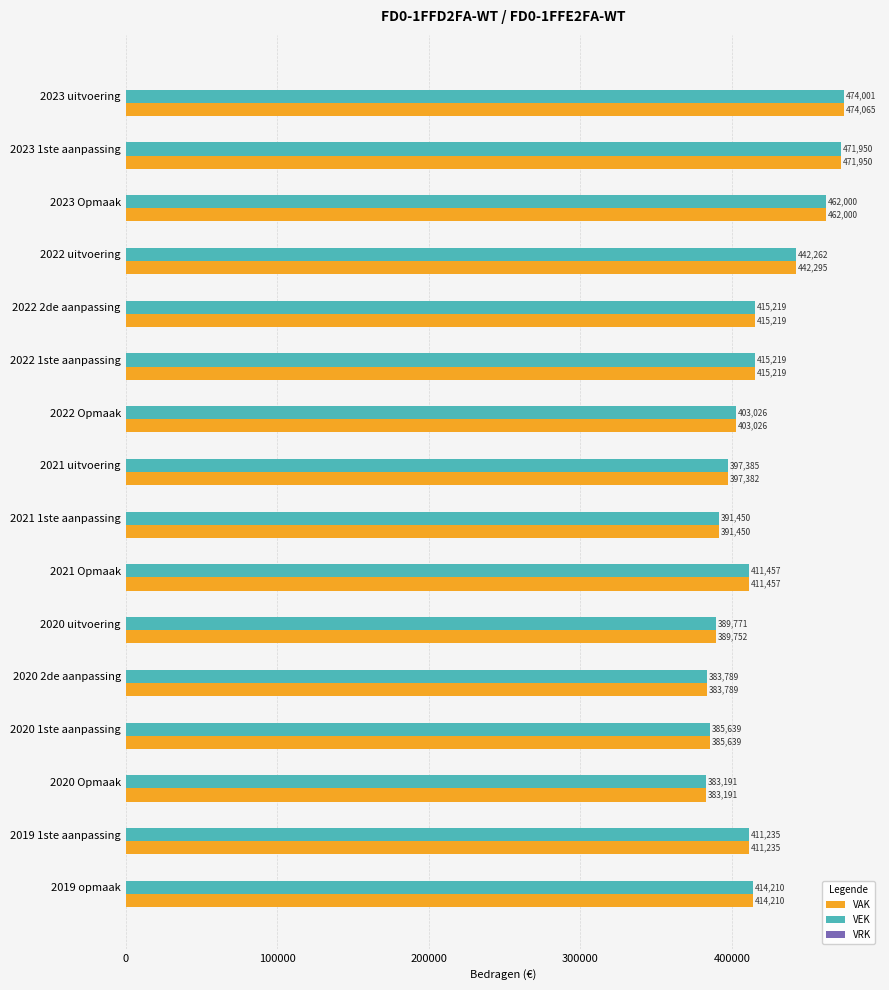

Is it true that VEK equals 571859 at 2020 2de aanpassing?

False